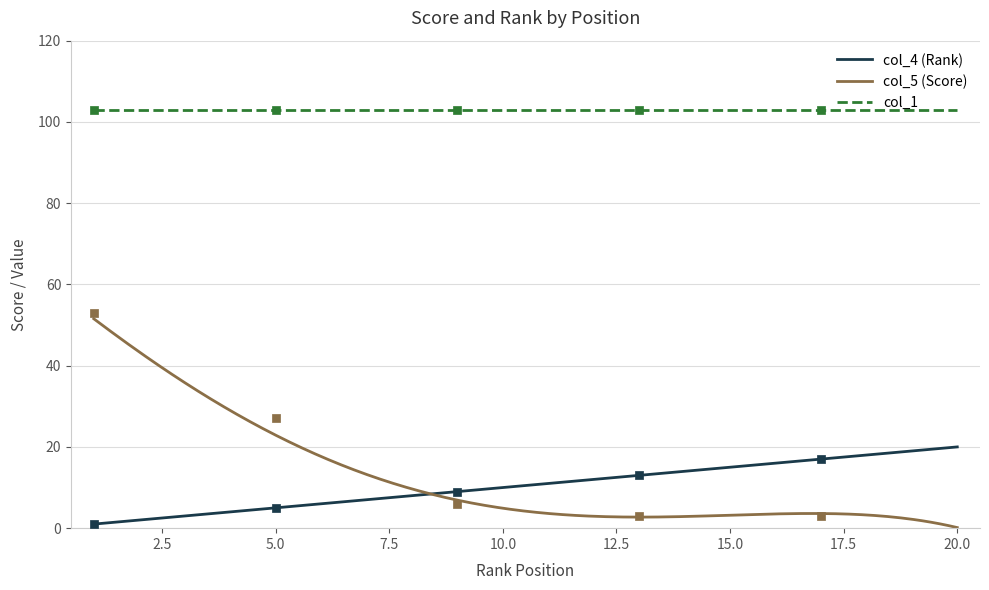

Which series contains the highest Y value?

col_1